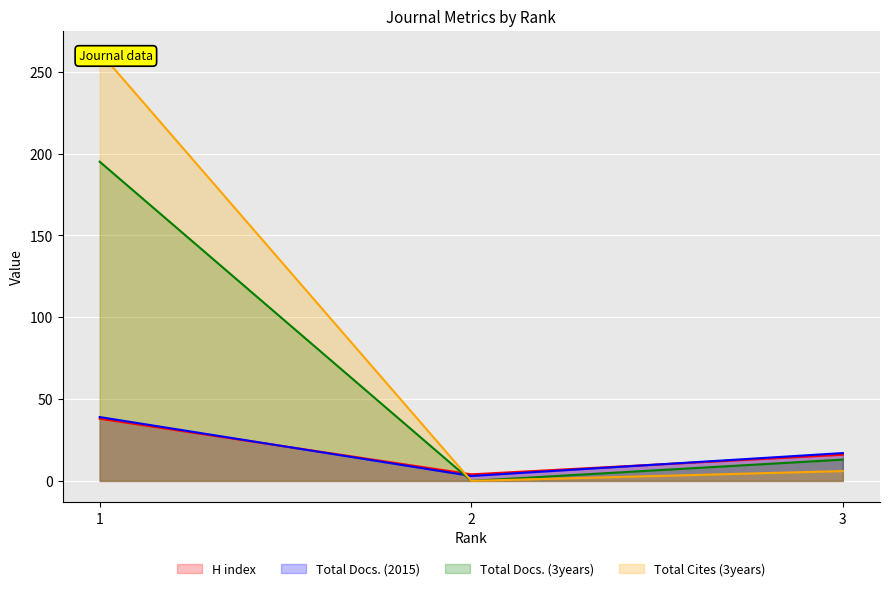

Which series has the largest total across all categories?

Total Cites (3years)